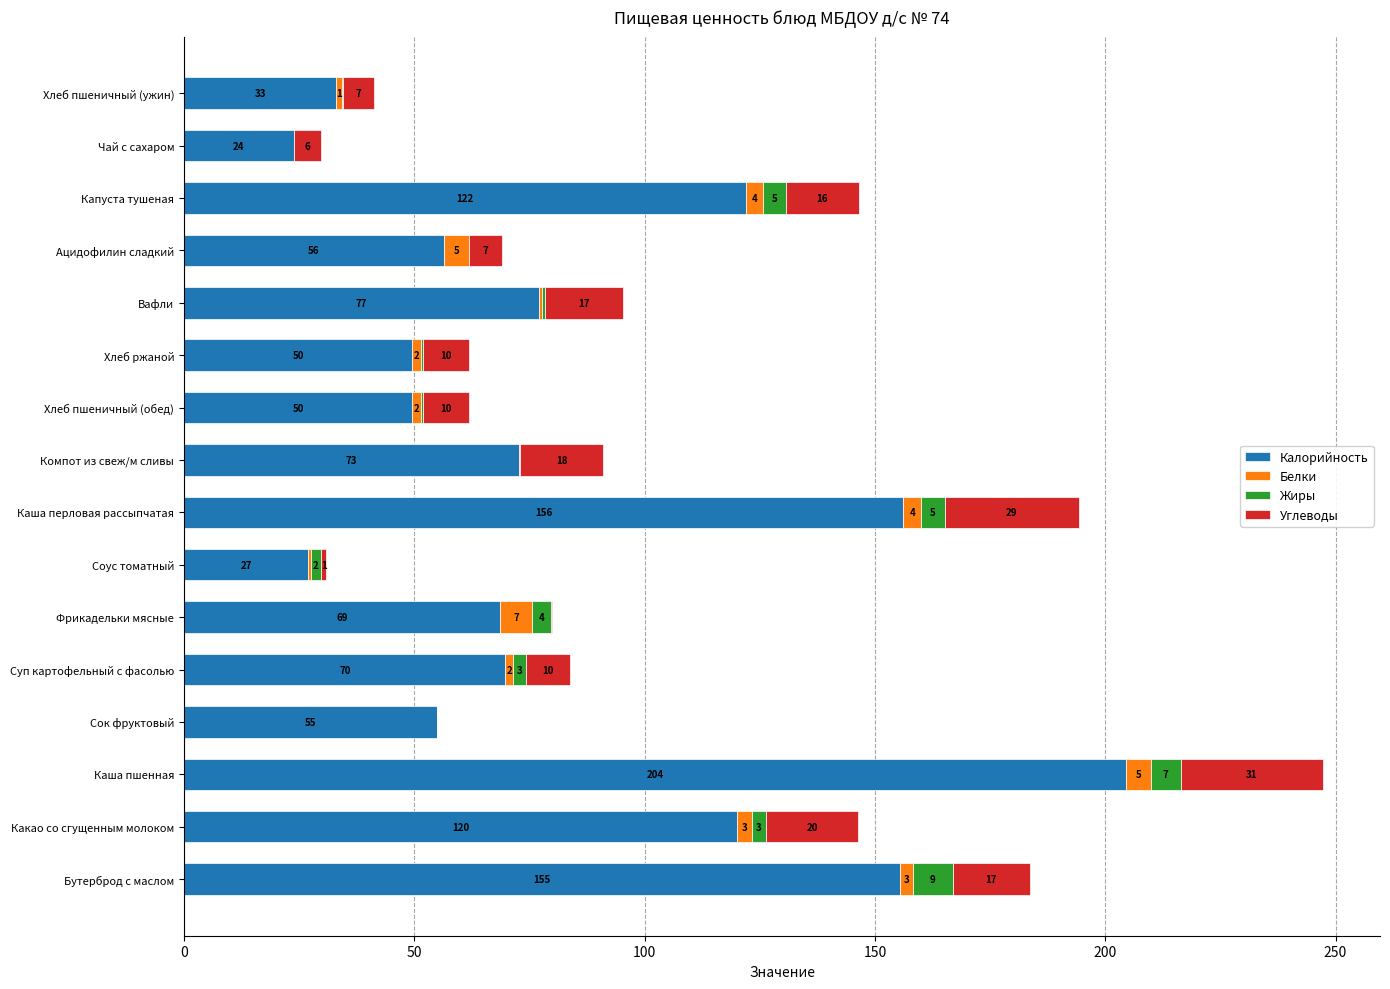

At which label is Калорийность closest to 114?

Какао со сгущенным молоком